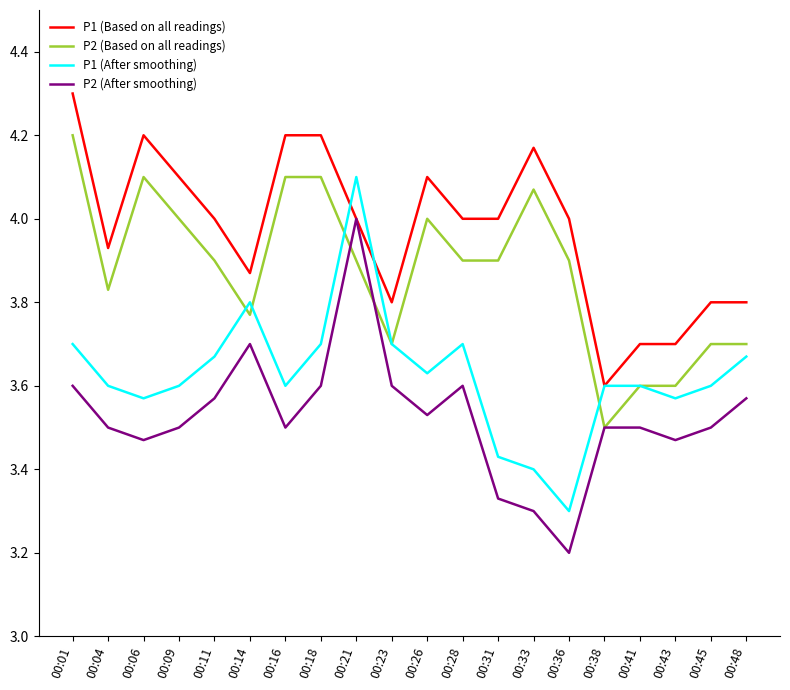

What is the maximum value for P1 (Based on all readings)?

4.3